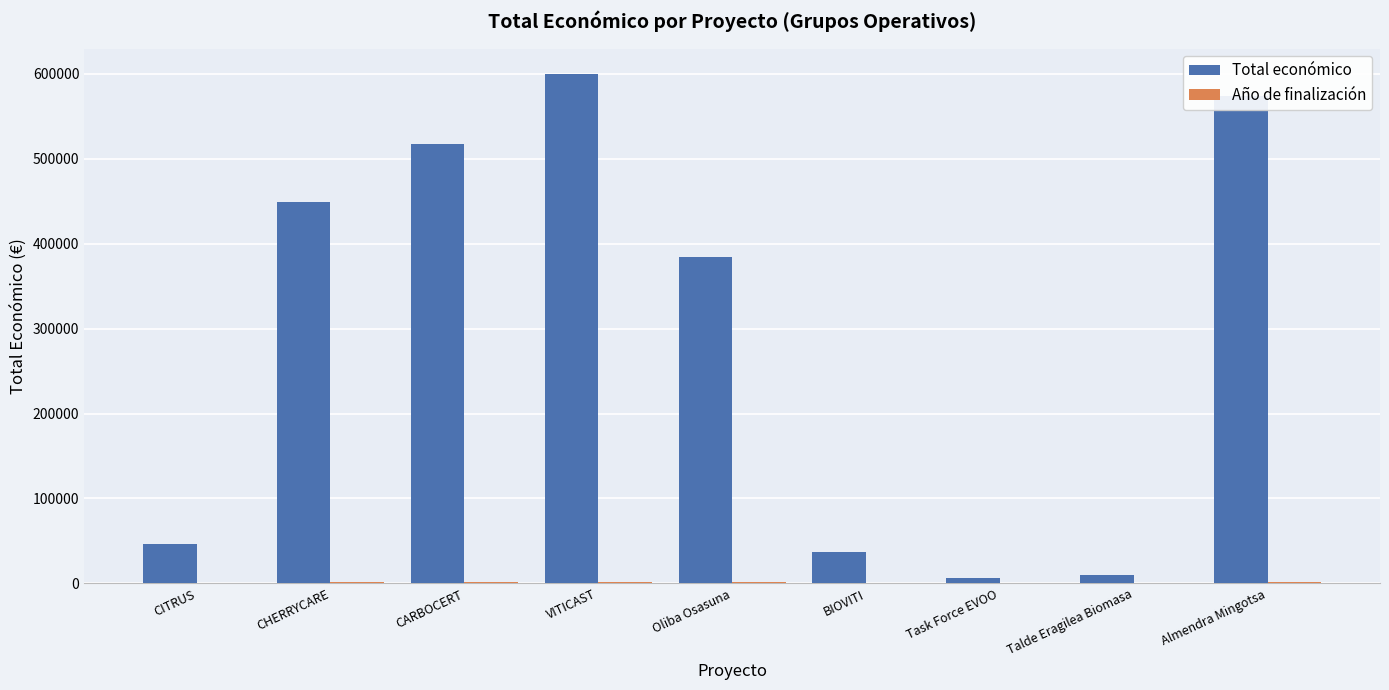

At which category is the sum across all series the highest?

VITICAST